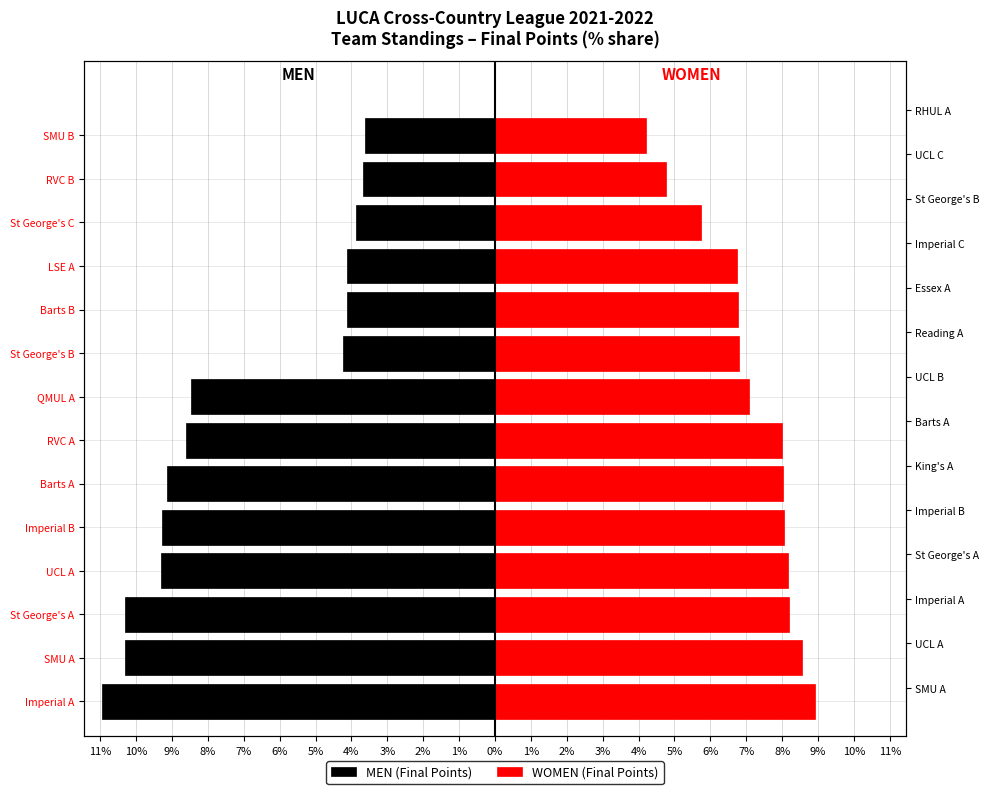

Between SMU B and RVC B, which is larger?

SMU B